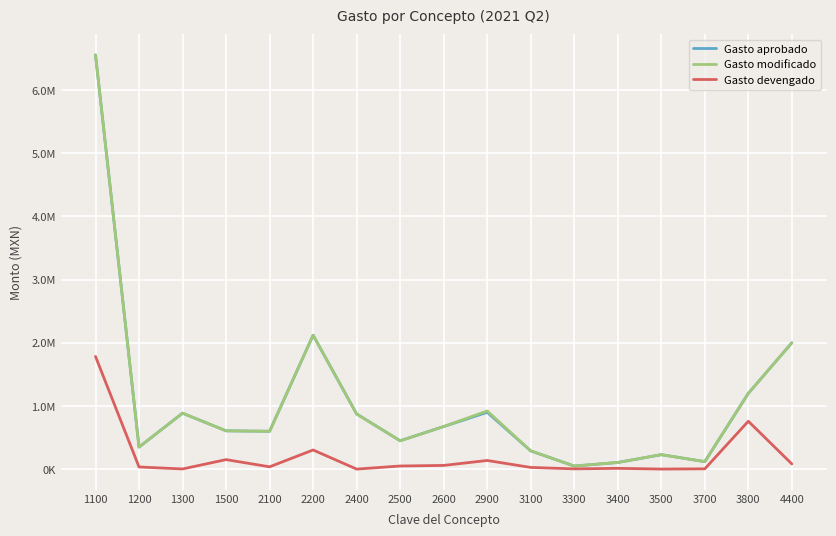

Where is the first local minimum for Gasto aprobado?

1200